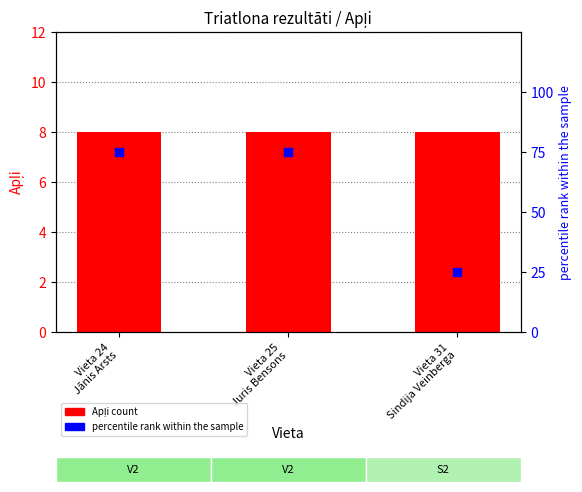

Is the value of Apļi count at Vieta 31
Sindija Veinberga greater than the value of percentile rank within the sample at Vieta 25
Juris Bensons?

No